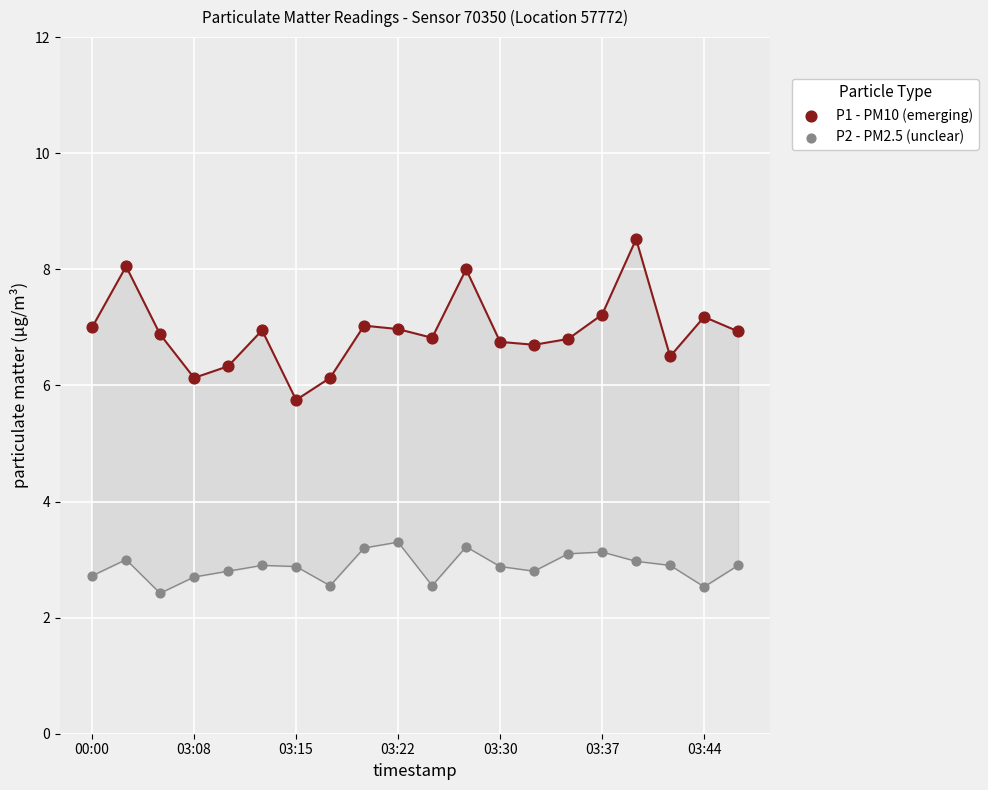

Which series contains the highest Y value?

P1 - PM10 (emerging)